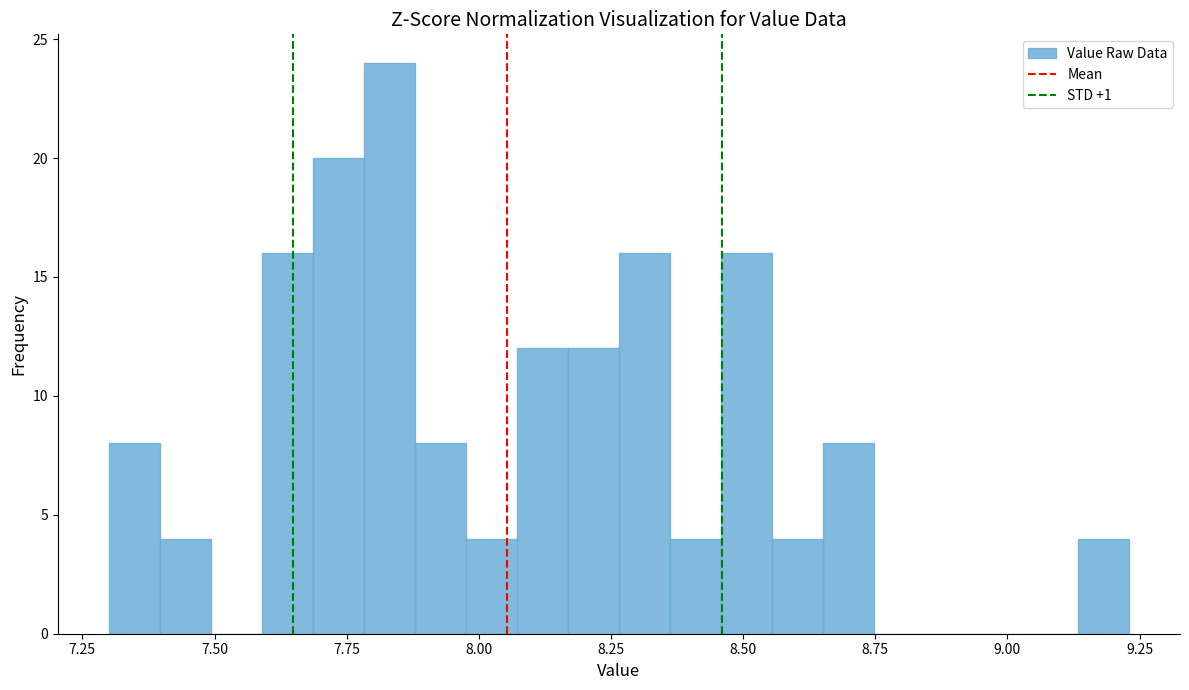

Read against the x-axis, roughly where is the centre of the tallest bar?

7.85